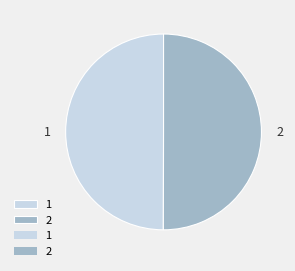

Approximately how many times larger is the value at 2 compared to 1?

1.0